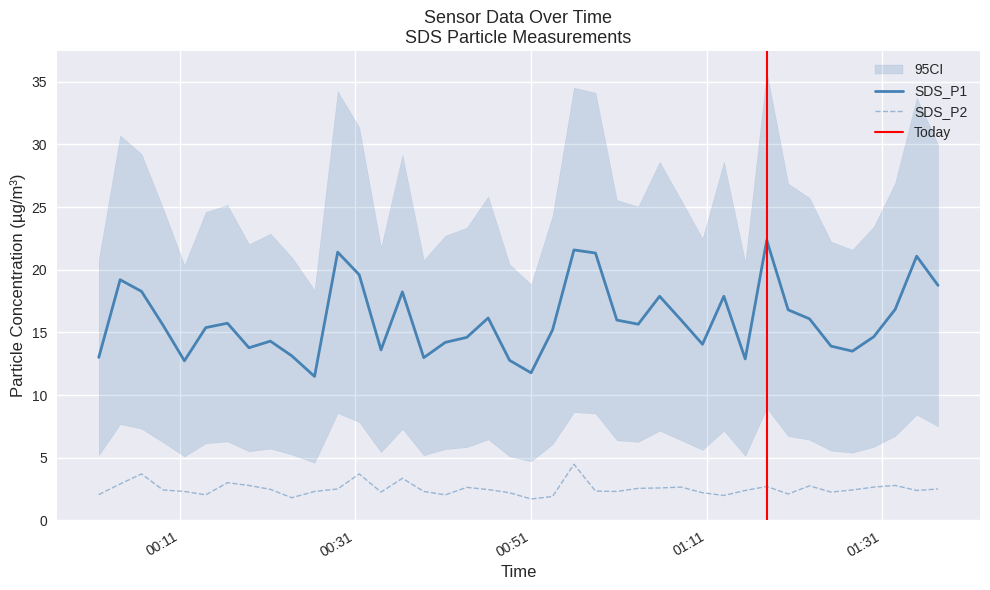

What position from the left is 25?

26